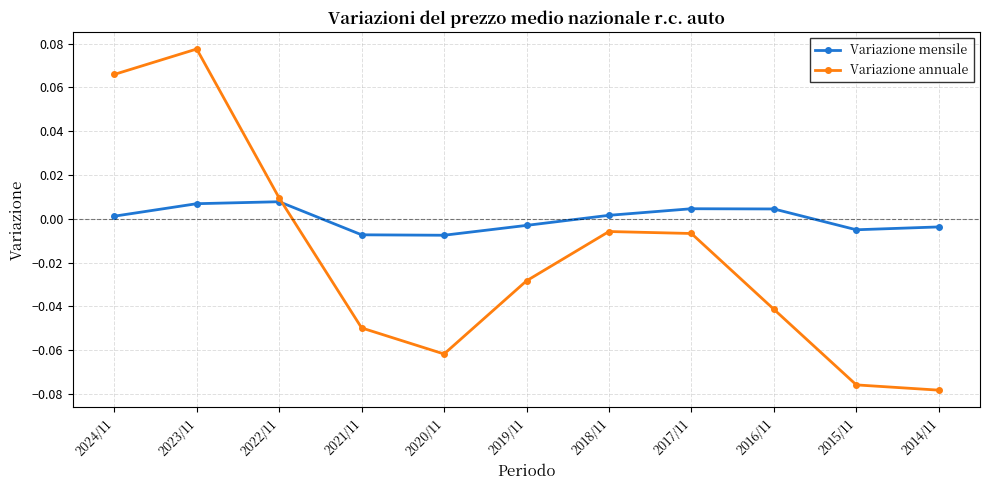

Which series has the widest spread of values?

Variazione annuale